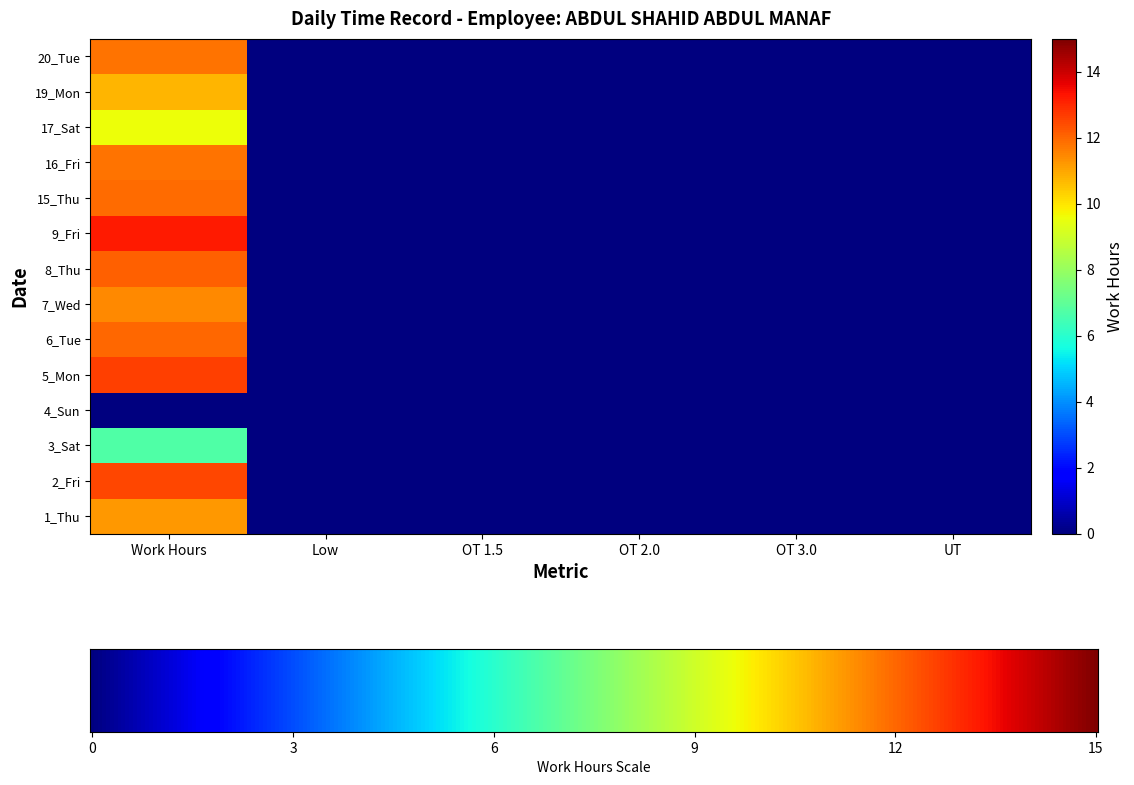

Which category has the lowest value in the 9_Fri series?

Low